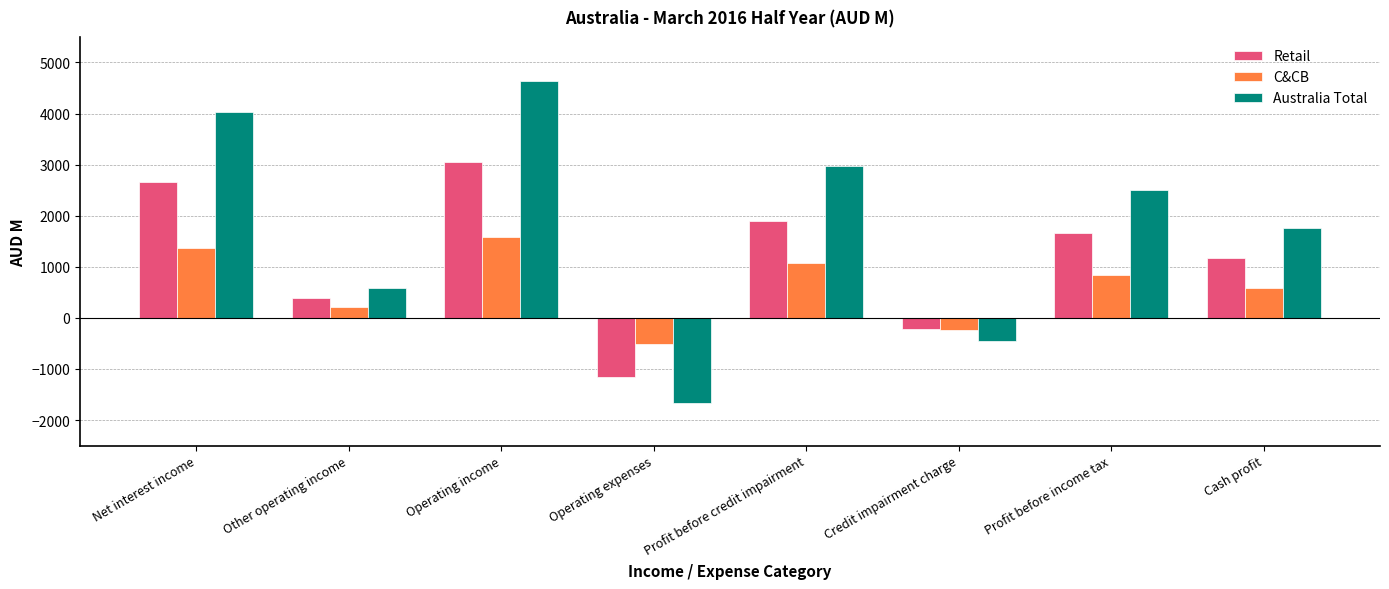

How many values in Australia Total are below zero?

2